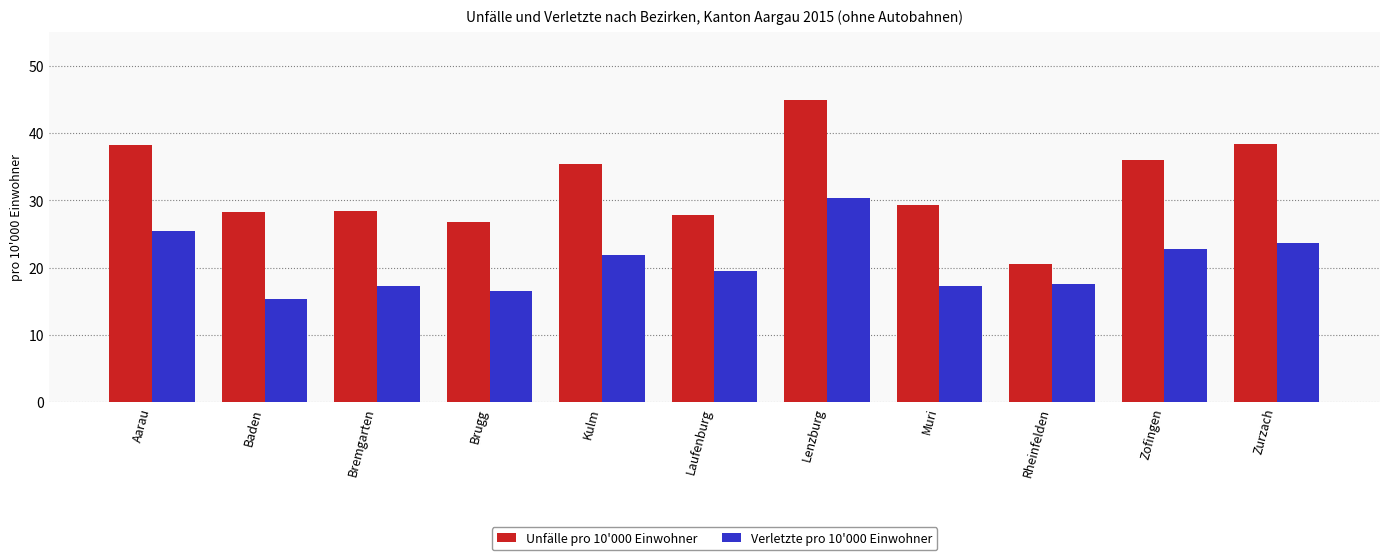

At Kulm, list the series in order from largest to smallest.

Unfälle pro 10'000 Einwohner, Verletzte pro 10'000 Einwohner